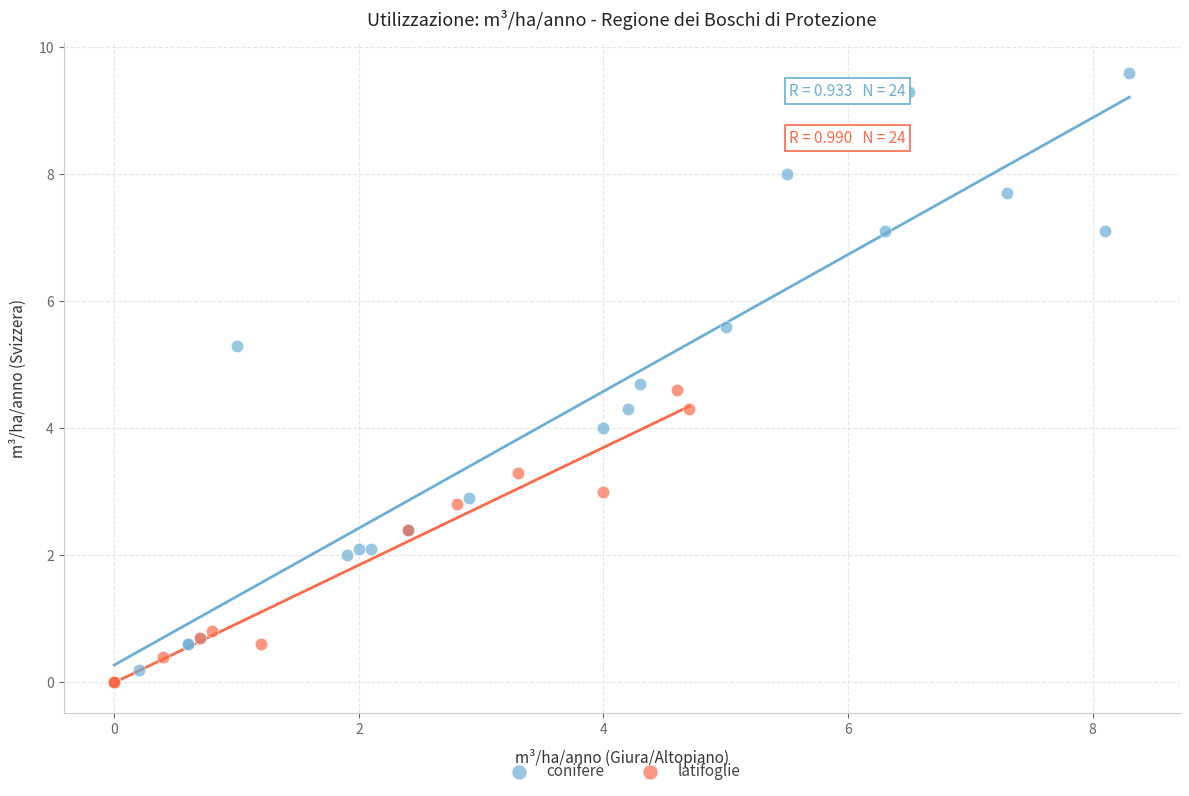

Which series reaches the maximum Y coordinate?

conifere